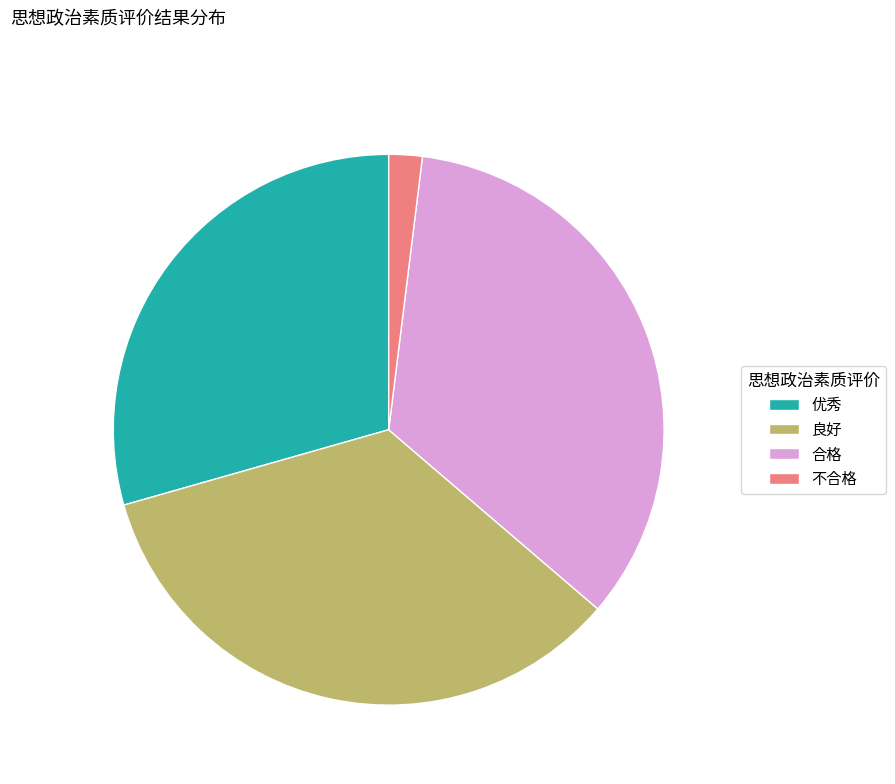

Count the number of slices in the pie.

4